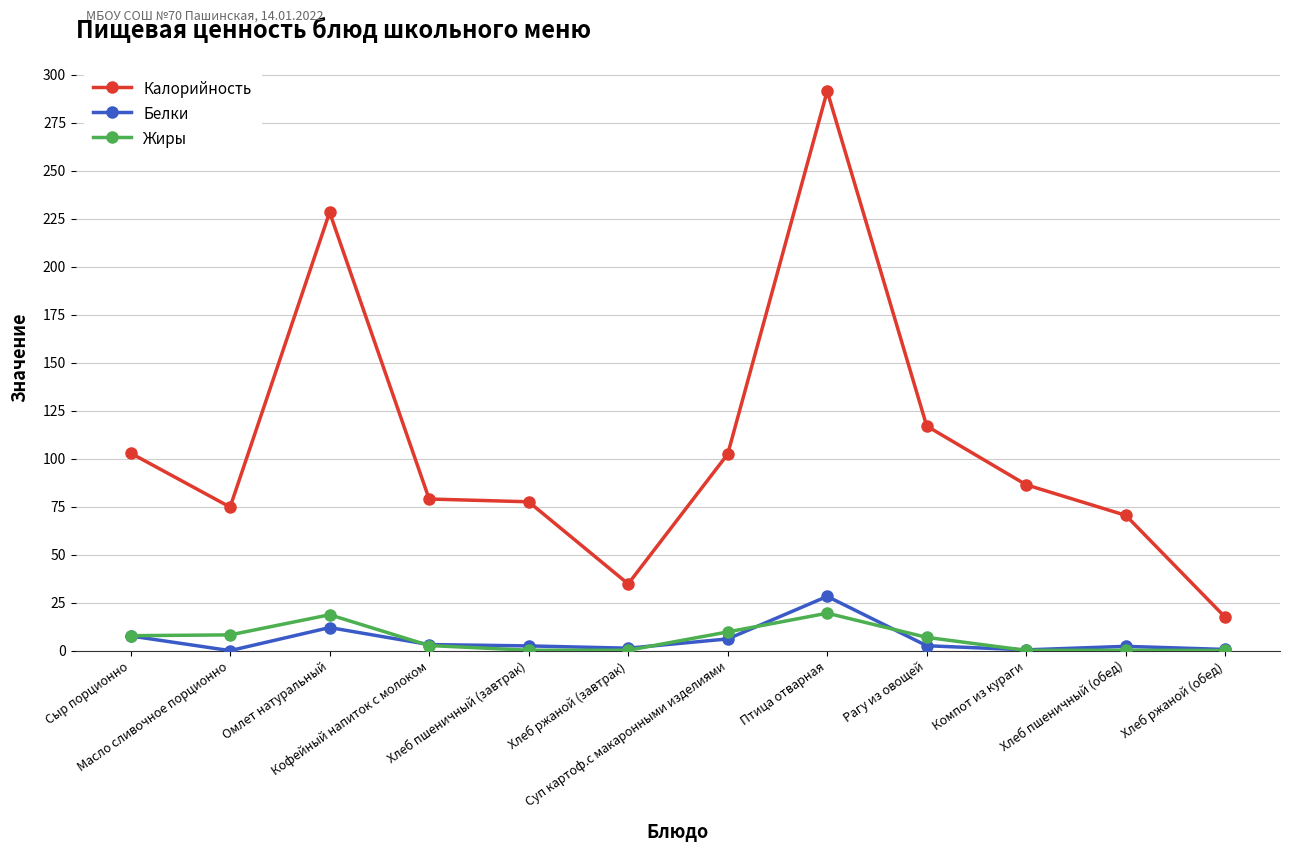

What is the greatest value displayed?

291.4